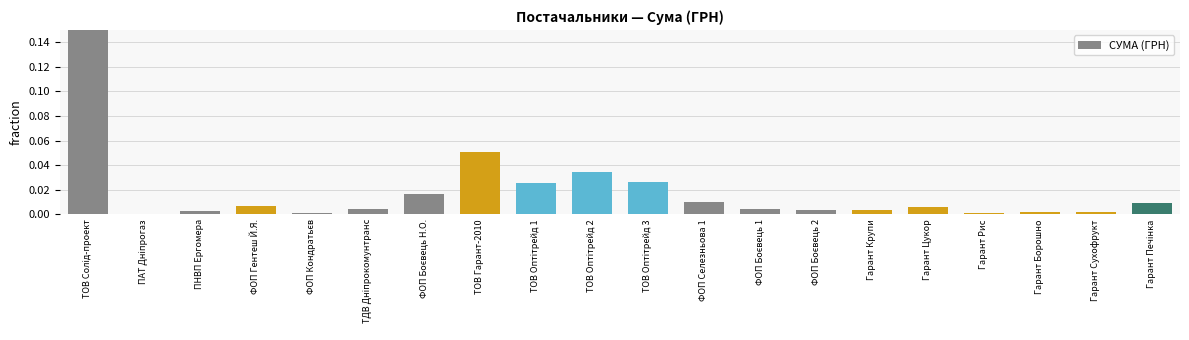

Count the number of data series in this chart.

1